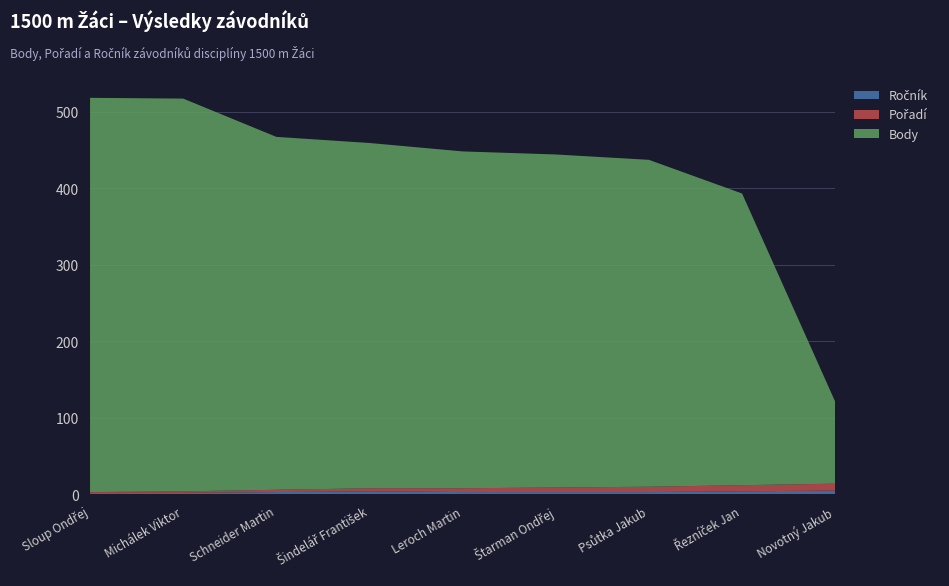

Reading left to right, what are all the values shown in this chart?

Pořadí: 1	2	3	4	5	6	7	8	9
Body: 515	513	461	451	440	435	427	381	107
Ročník: 2	2	3	4	3	3	3	4	5